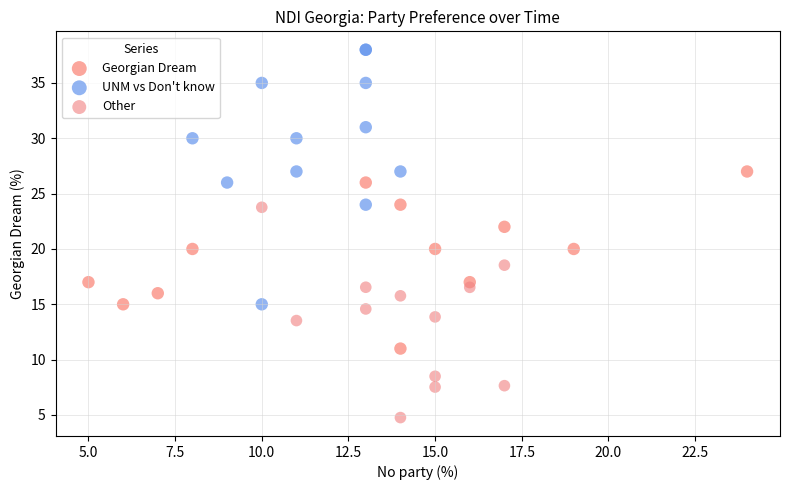

Which series has the largest Y range (max minus min)?

UNM vs Don't know